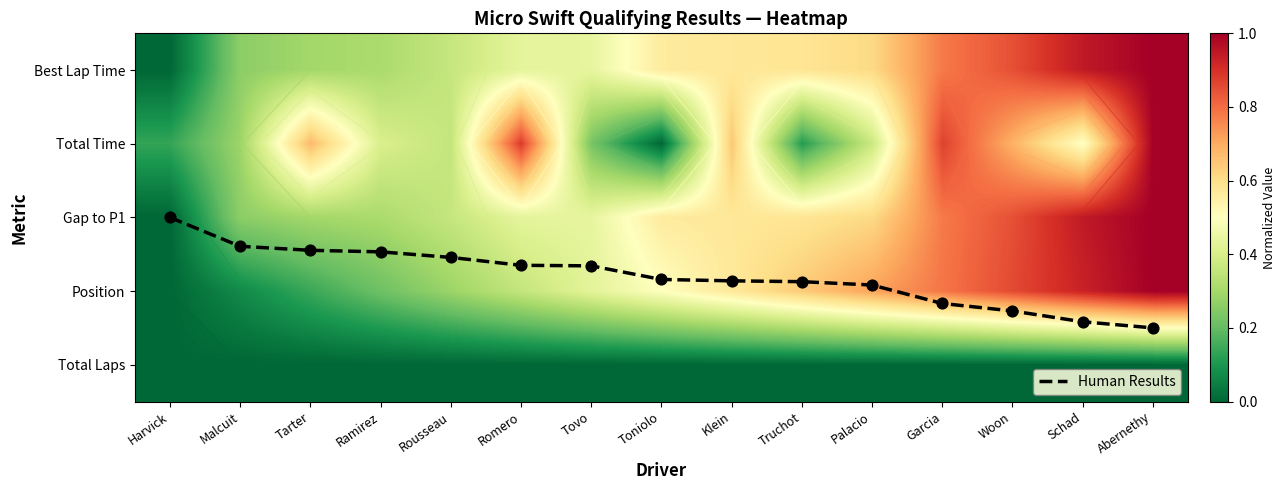

What is the spread (max minus min) of values at Schad?

3.4